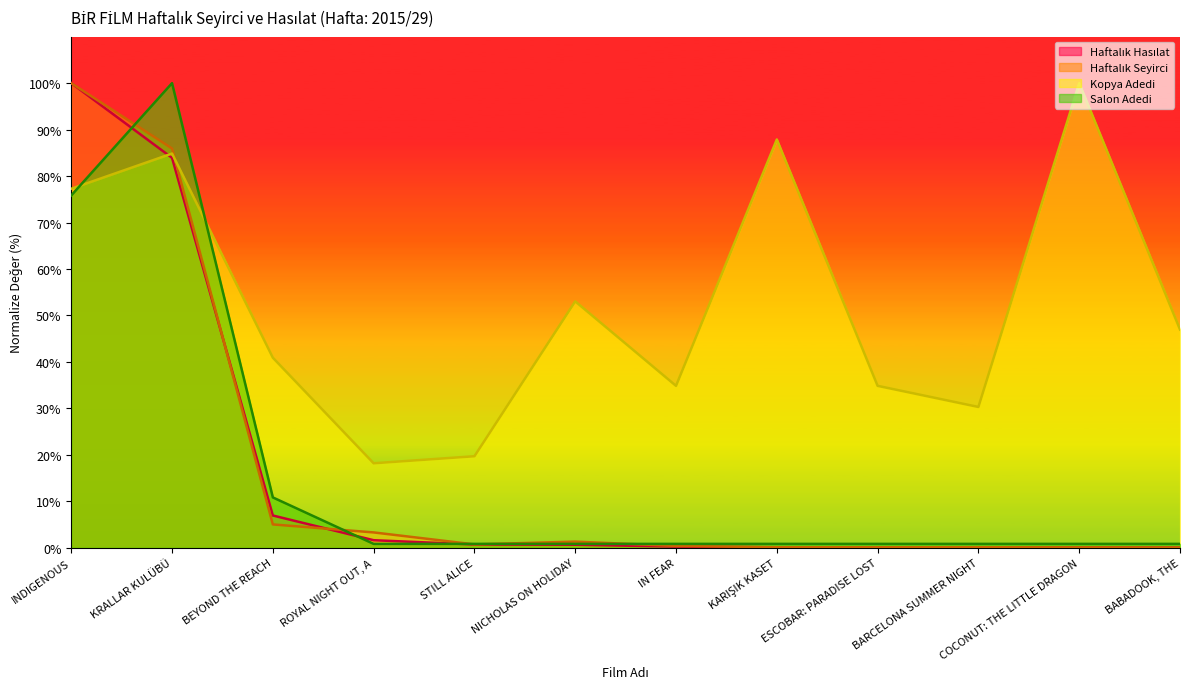

Which series has the largest total across all categories?

Kopya Adedi